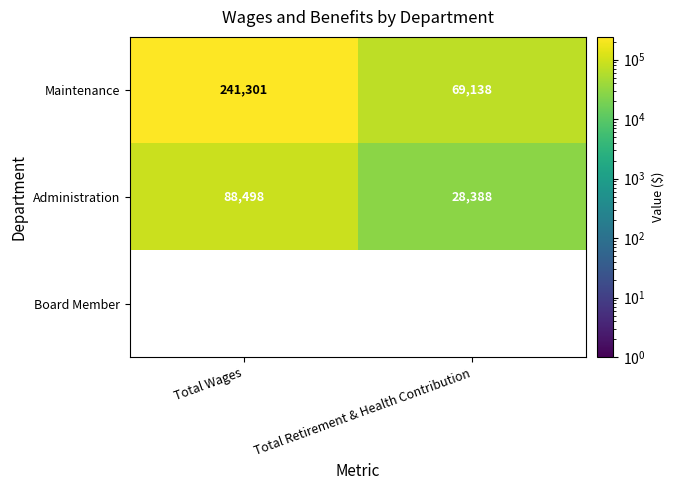

How many Maintenance values are between 69138 and 241301?

2